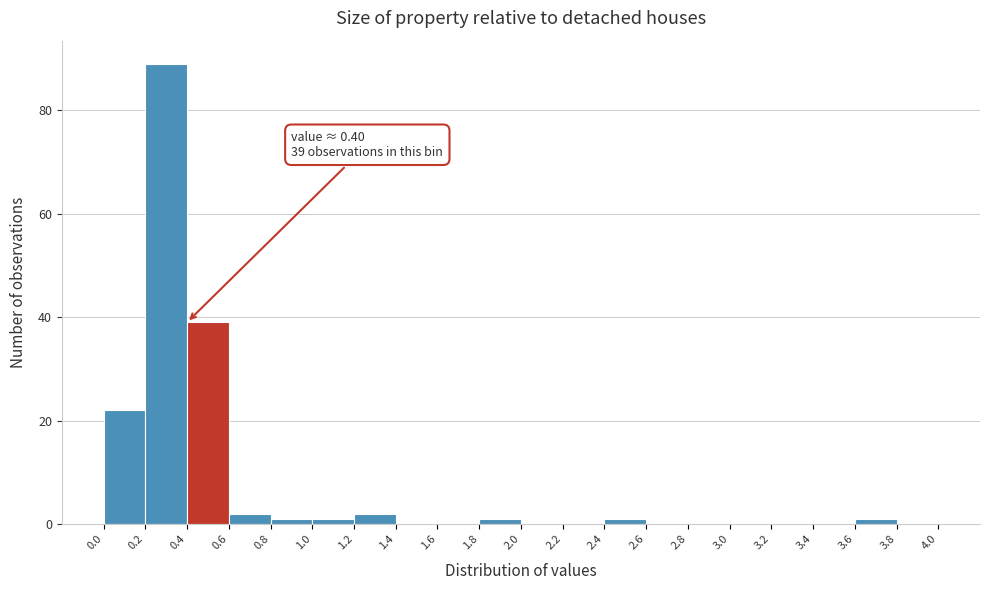

Over which range of the x-axis is the bar tallest?

0.2 to 0.4